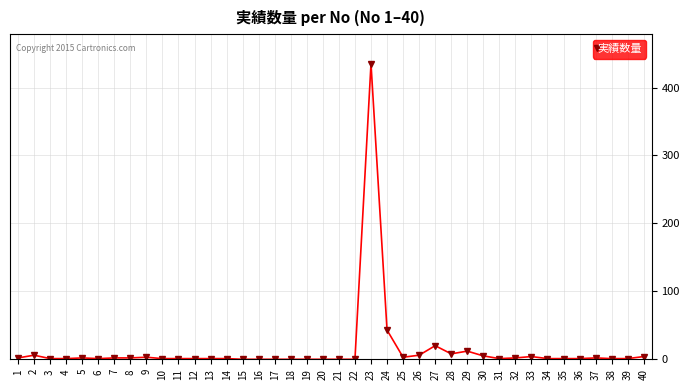

How many series are shown in this chart?

1